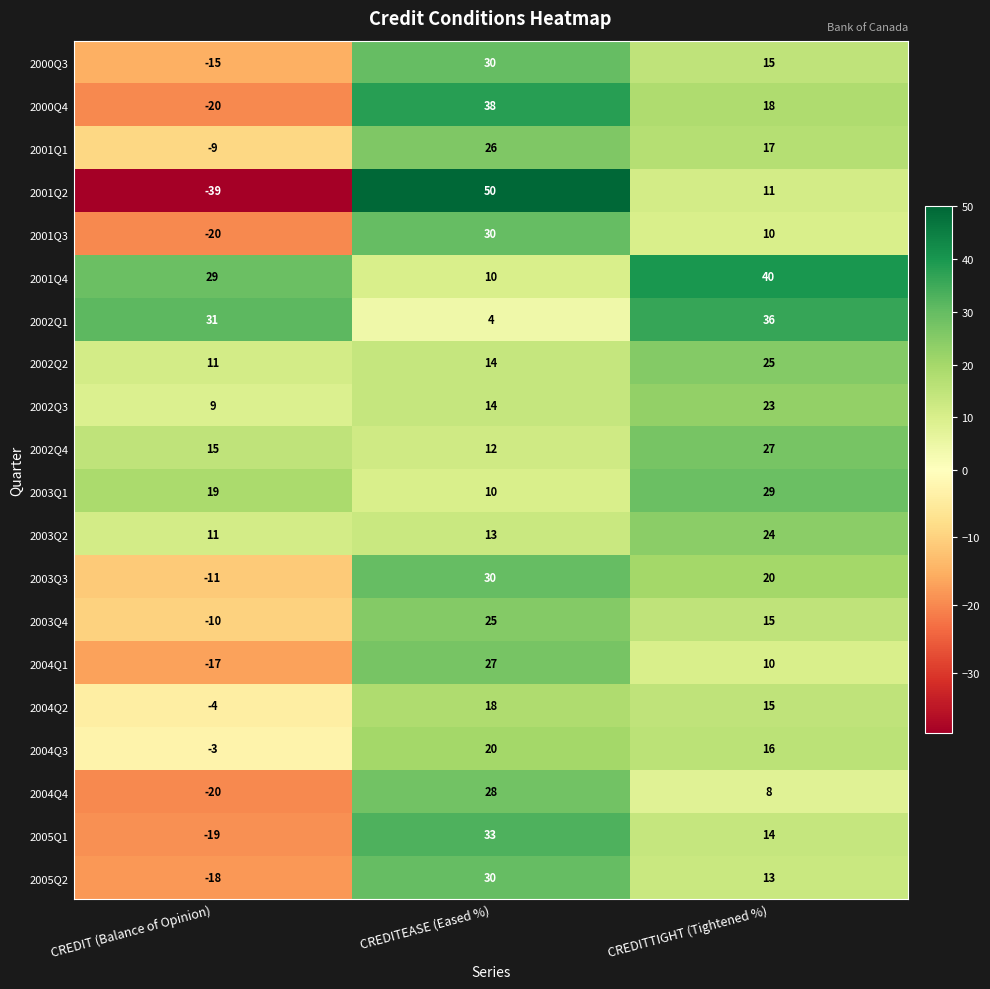

List the labels in order of 2001Q2 value, smallest first.

CREDIT (Balance of Opinion), CREDITTIGHT (Tightened %), CREDITEASE (Eased %)